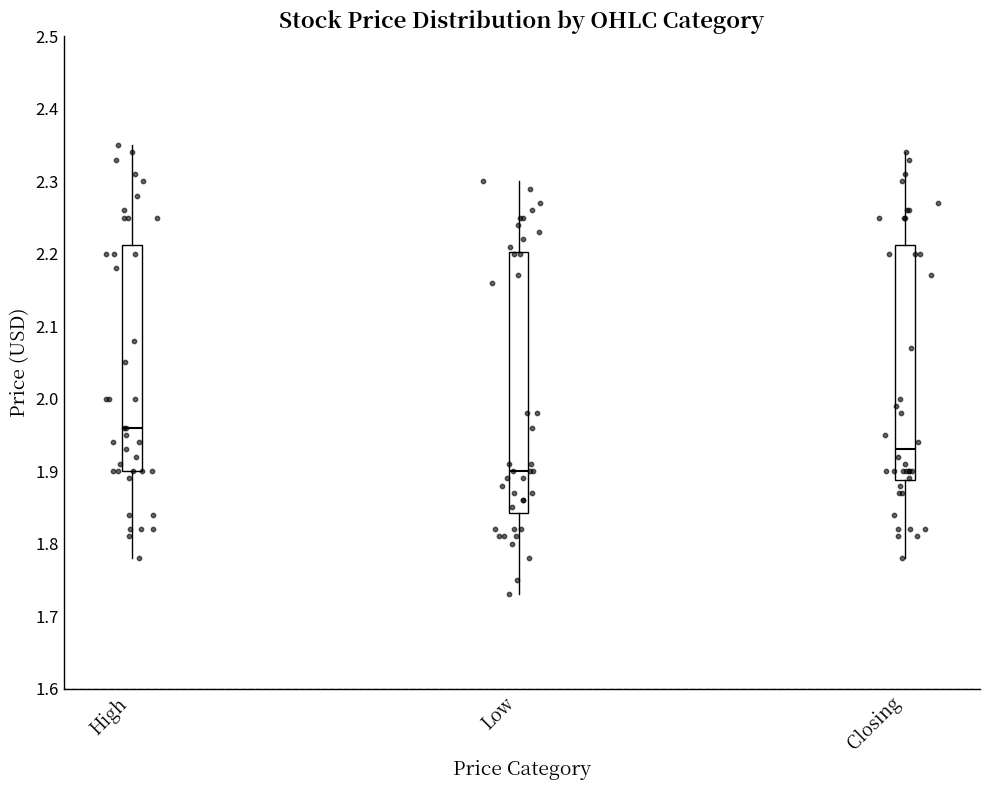

Reading left to right, read every box against the y-axis: the position of its median line, the range the box covers, and the ends of its whiskers. The values are not printed on the chart, so give them approximately, as read against the axis.

High: median 1.96, box 1.90 to 2.21, whiskers 1.78 to 2.35
Low: median 1.90, box 1.84 to 2.20, whiskers 1.73 to 2.30
Closing: median 1.93, box 1.89 to 2.21, whiskers 1.78 to 2.34